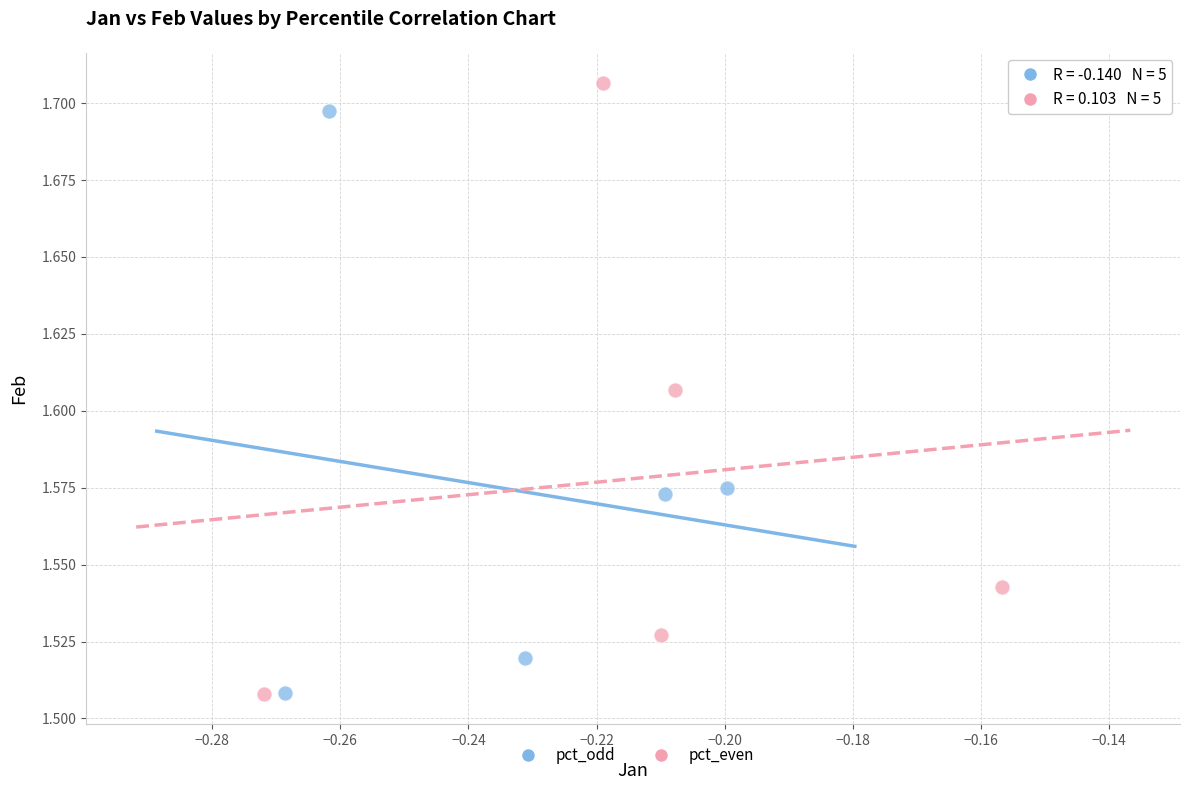

Which series reaches the maximum Y coordinate?

pct_even